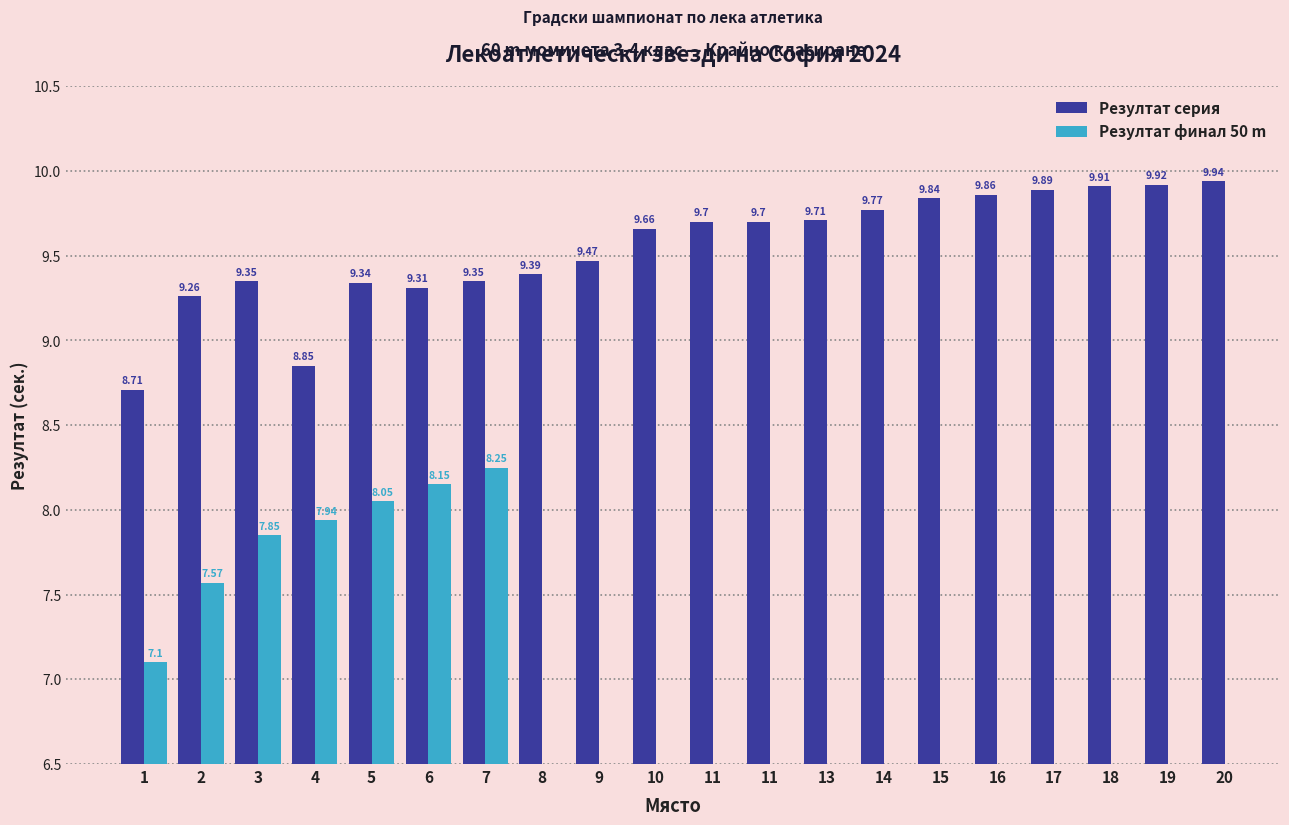

The Резултат серия series shows 9.3 at 3. True or false?

True